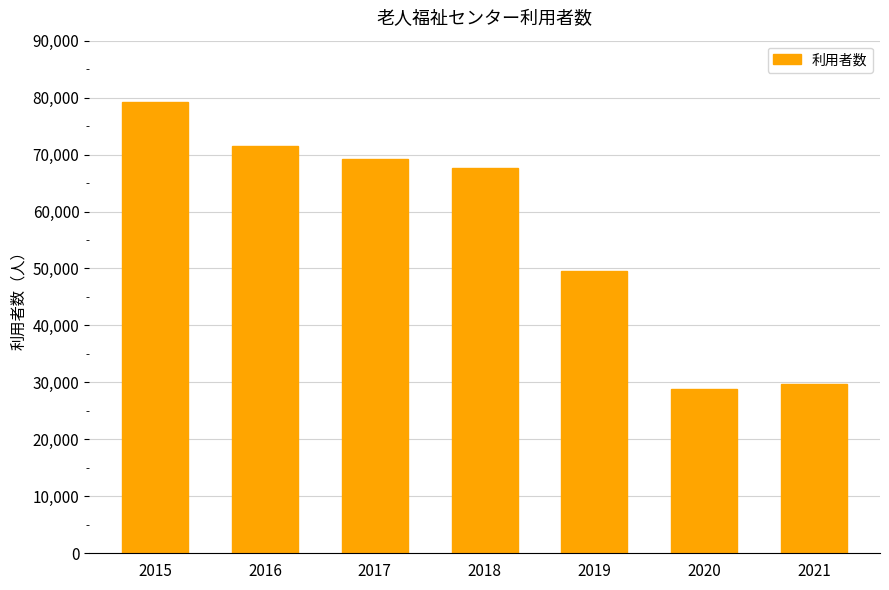

What is the difference between the values at 2019 and 2020?

20831